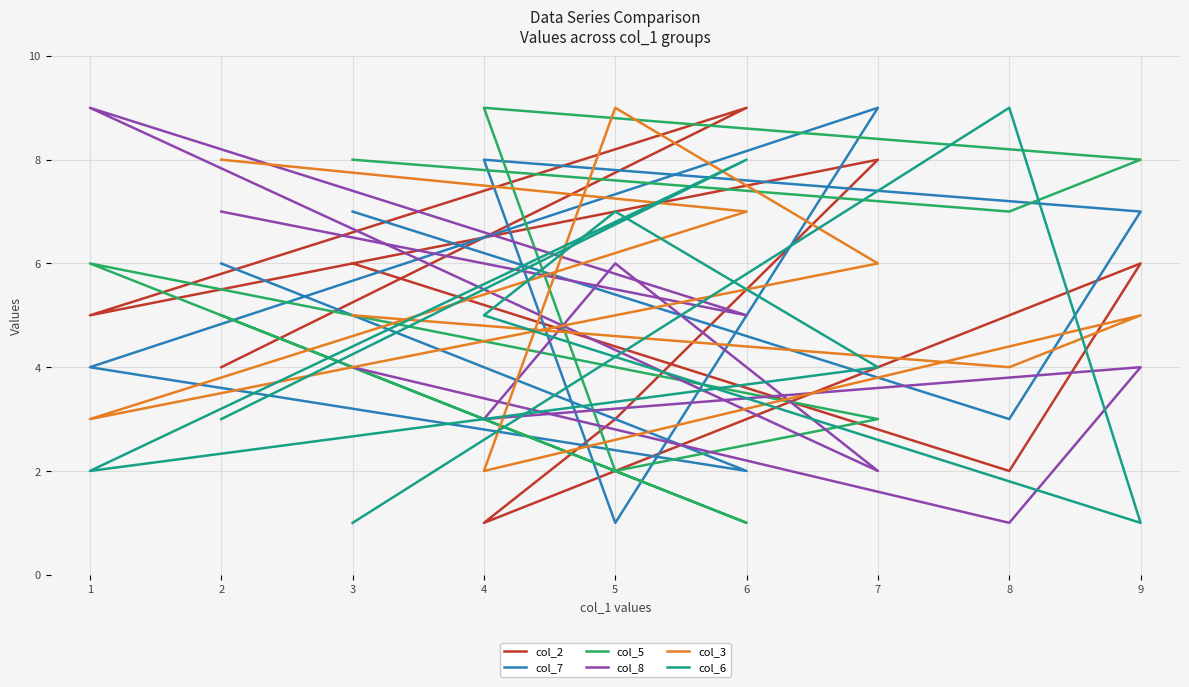

Reading left to right, list all the values displayed in this chart.

col_2: 6	2	6	1	3	8	5	9	4
col_7: 7	3	7	8	1	9	4	2	6
col_5: 8	7	8	9	2	3	6	1	5
col_8: 4	1	4	3	6	2	9	5	7
col_3: 5	4	5	2	9	6	3	7	8
col_6: 1	9	1	5	7	4	2	8	3